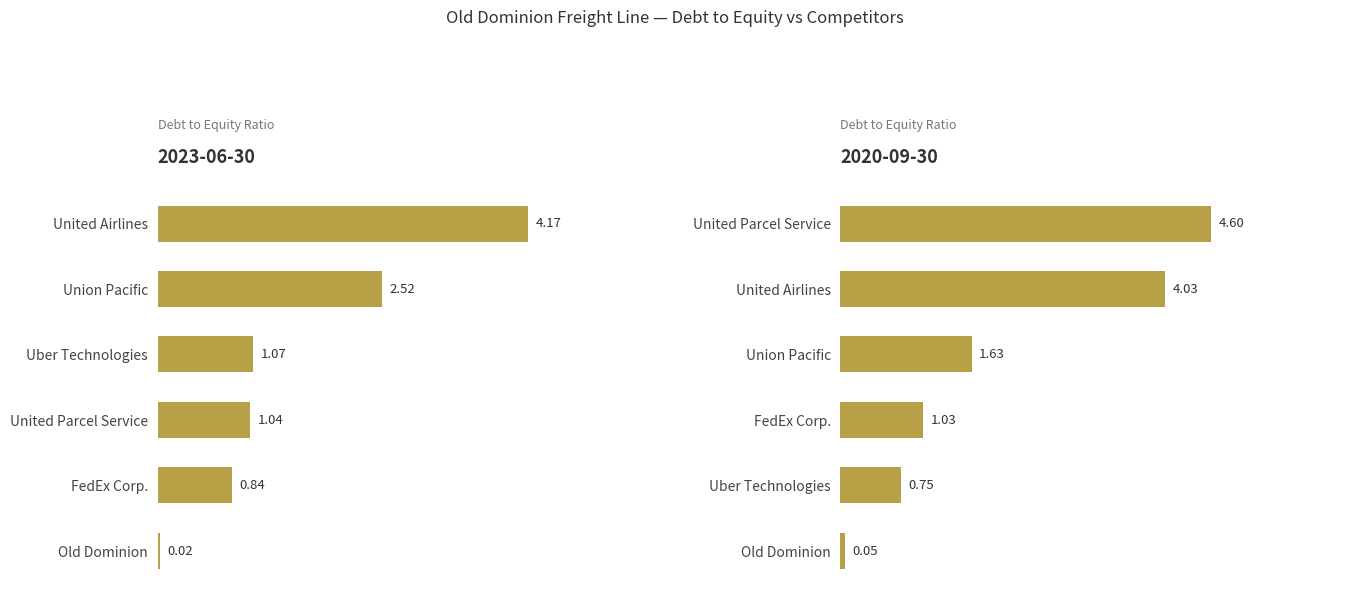

Are the bars grouped side by side (vs. stacked)?

Yes